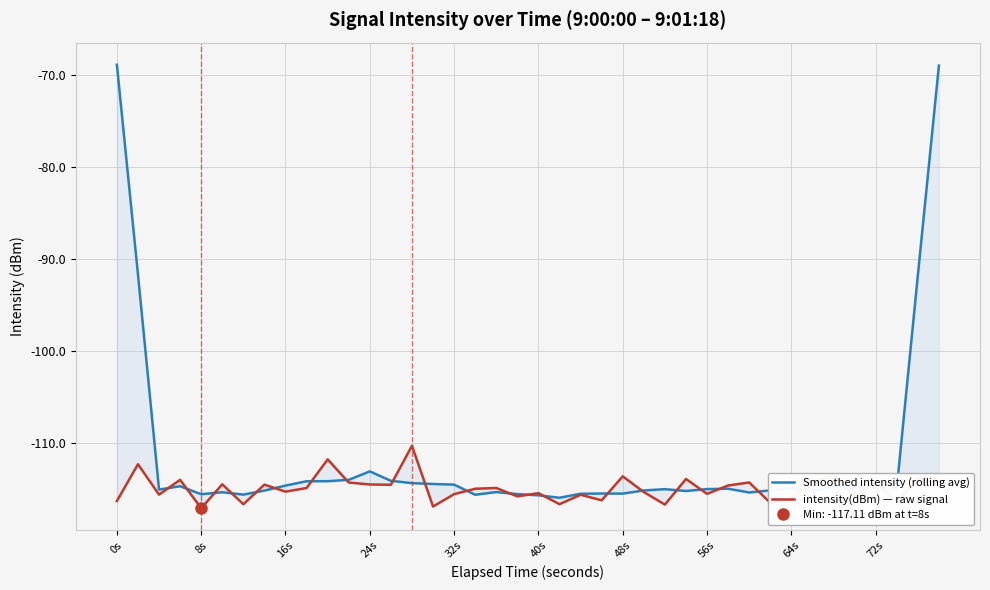

How many intersections are there between Smoothed intensity (rolling avg) and intensity(dBm) — raw signal?

24